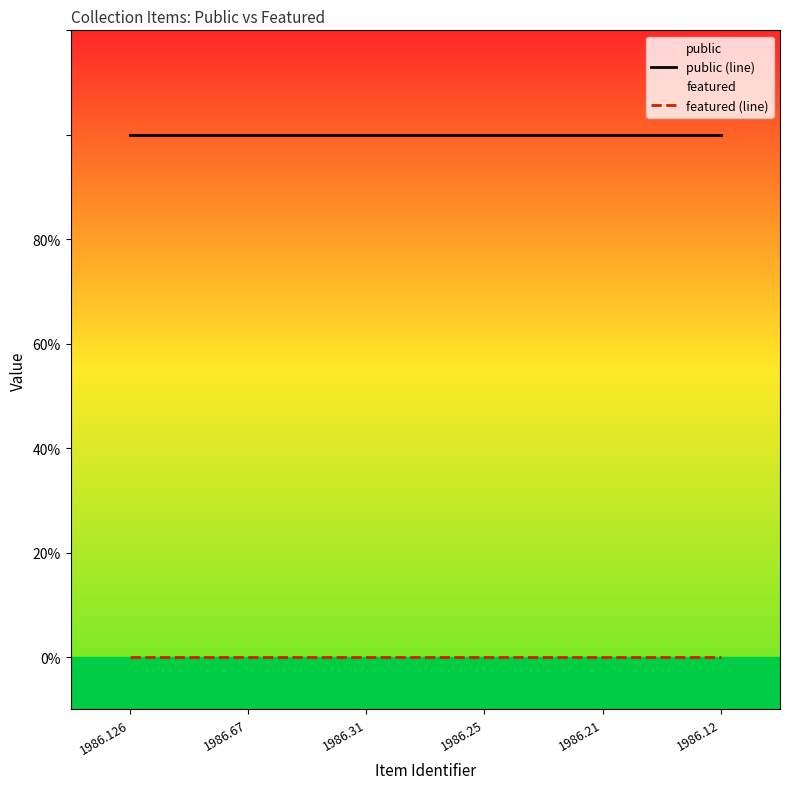

Reading right to left, extract all data points from this chart.

public (line): 1986.12=1	1986.21=1	1986.25=1	1986.31=1	1986.67=1	1986.126=1
featured (line): 1986.12=0	1986.21=0	1986.25=0	1986.31=0	1986.67=0	1986.126=0